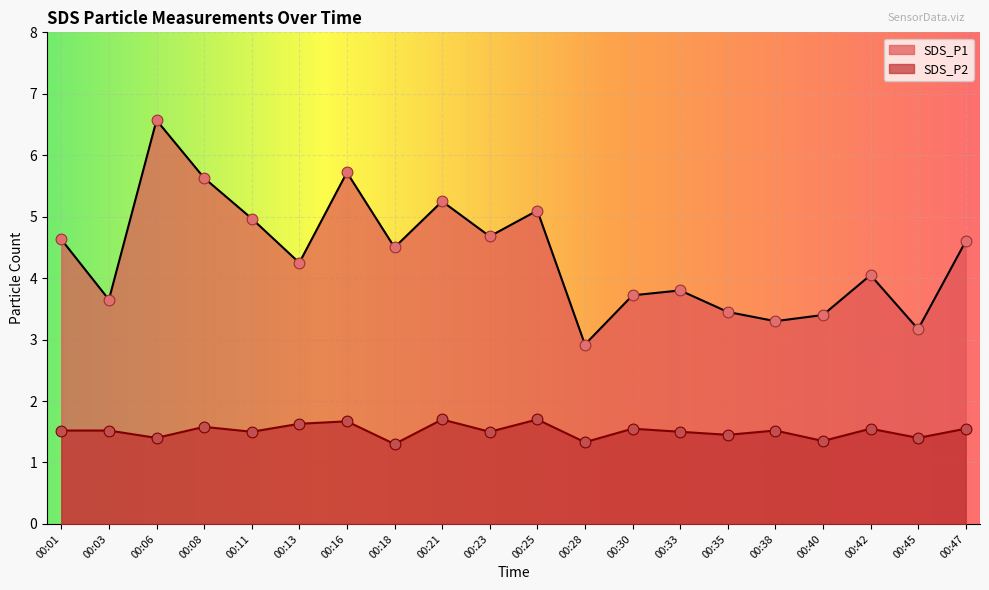

Which series has the largest total across all categories?

SDS_P1